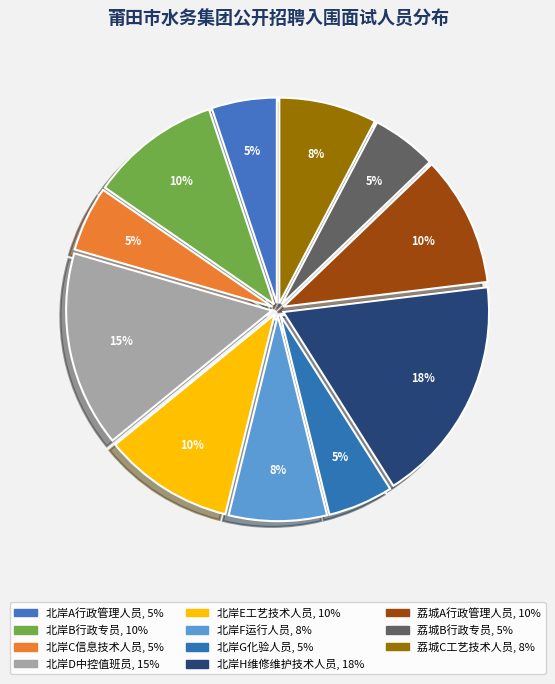

What percentage is the 北岸C信息技术人员 slice, to the nearest percent?

5%